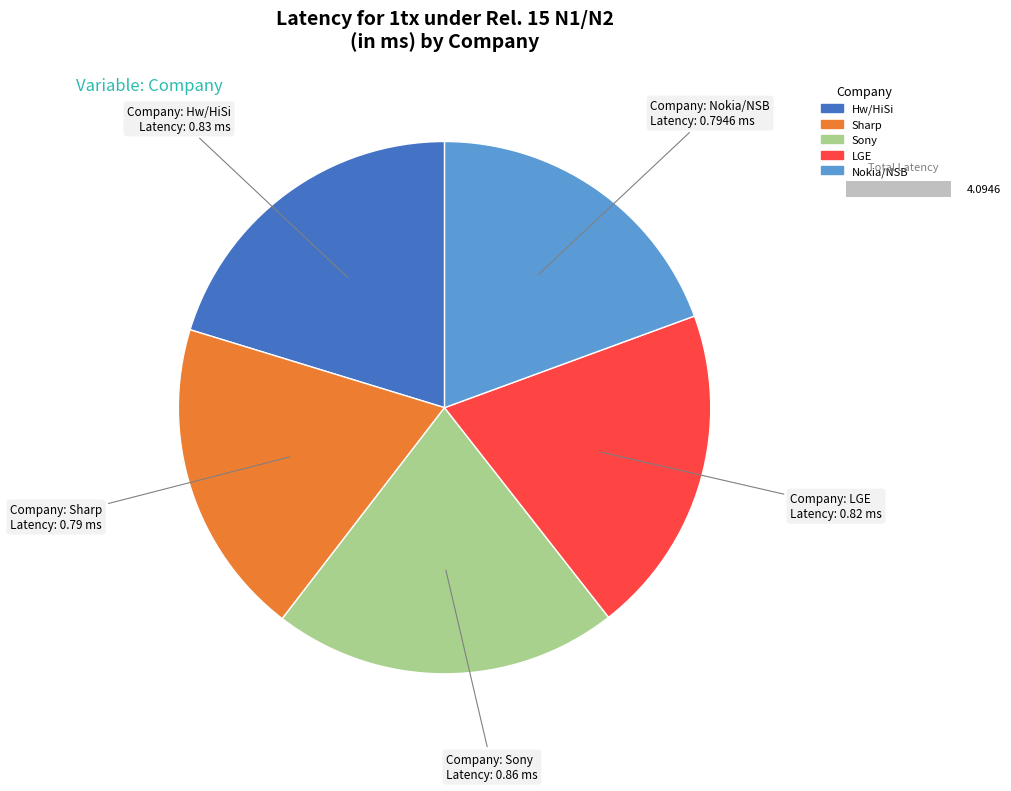

Which category has the smallest portion of the pie?

Sharp